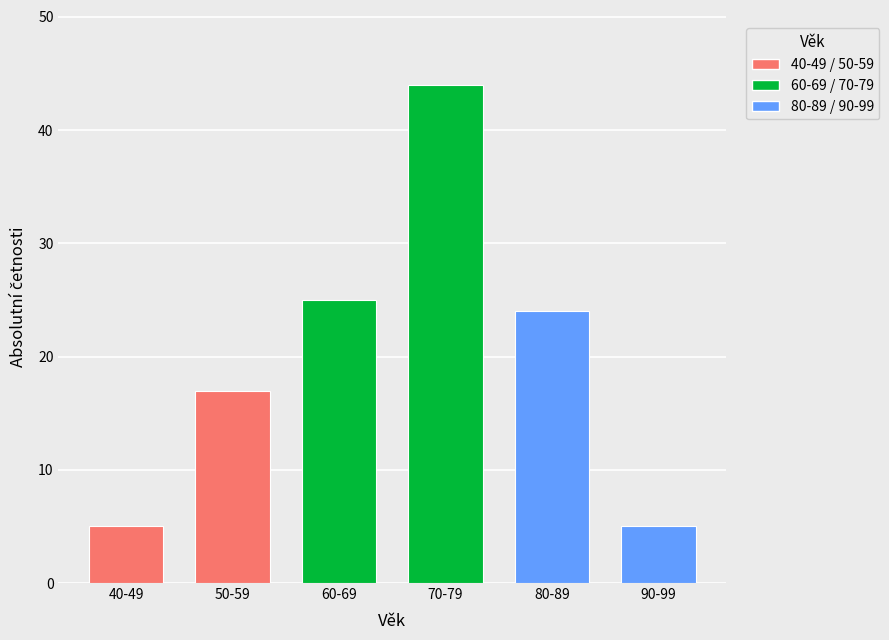

The value at 70-79 is 21. True or false?

False